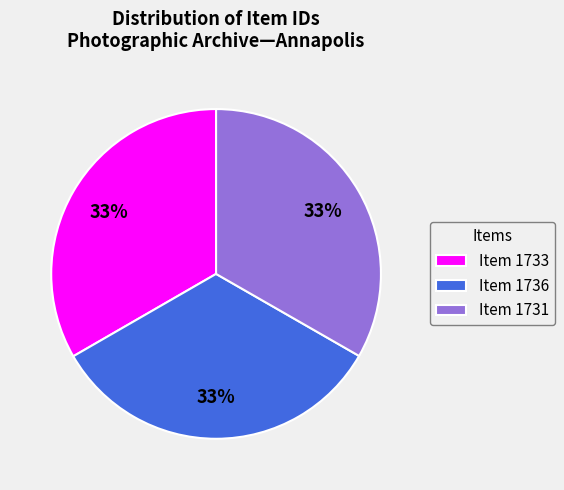

To the nearest percent, what is the combined percentage of Item 1736 and Item 1733?

67%